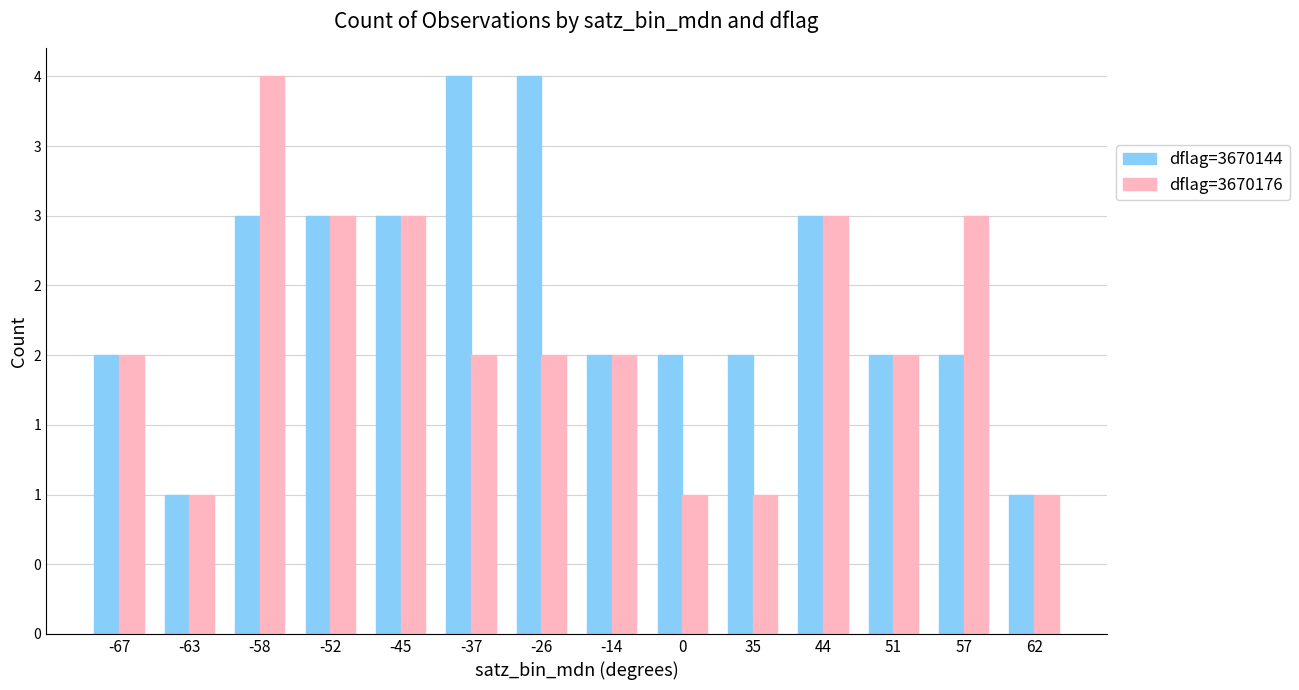

What is the total value across all series at 35?

3